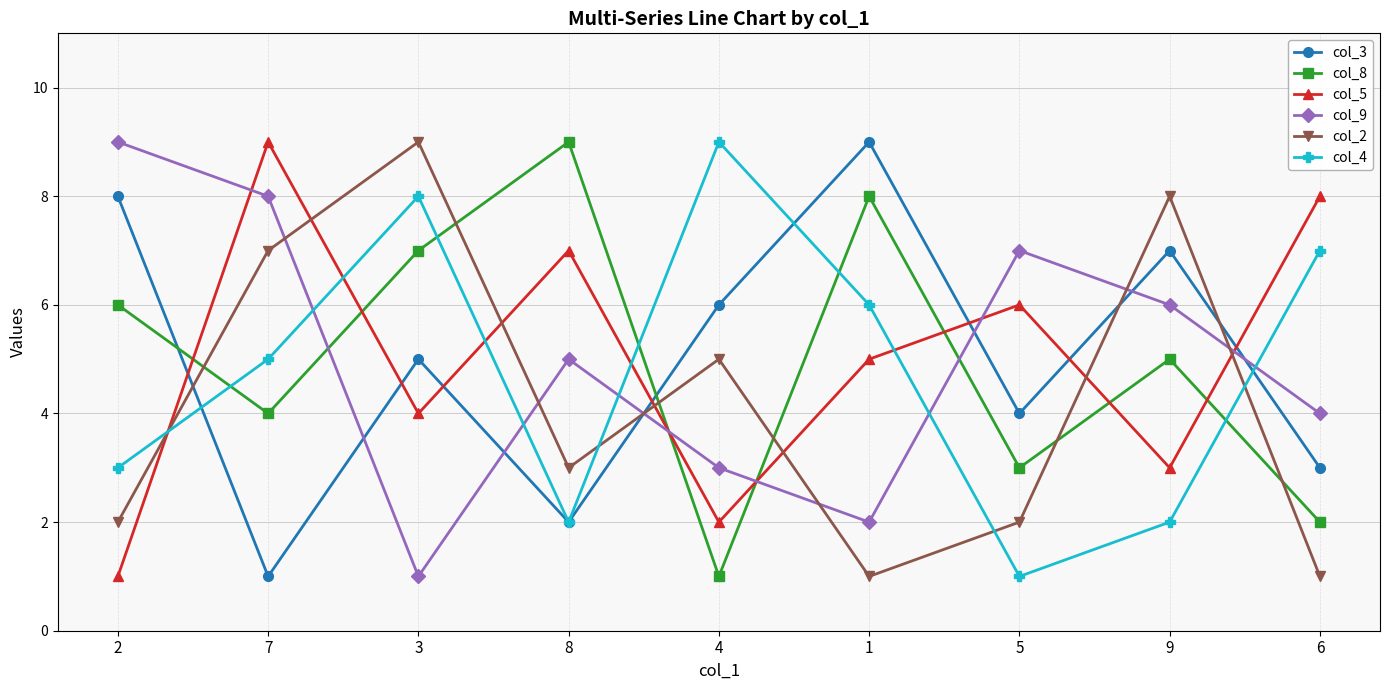

True or false: col_4 has more than 0 points higher than both neighbors.

True